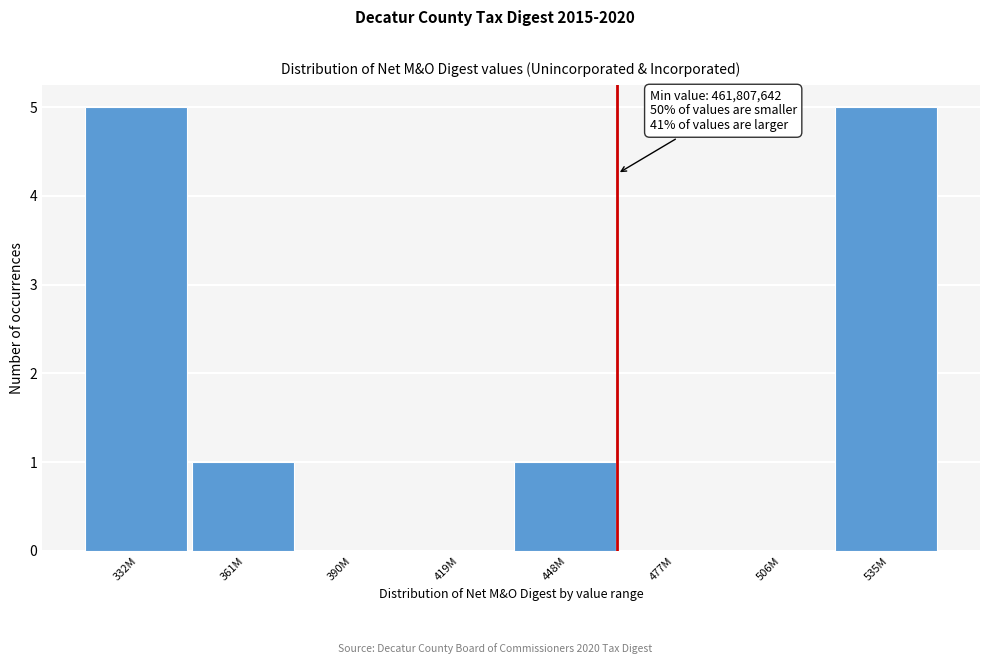

Reading left to right, transcribe all the data shown in this chart.

332M=5	361M=1	390M=0	419M=0	448M=1	477M=0	506M=0	535M=5